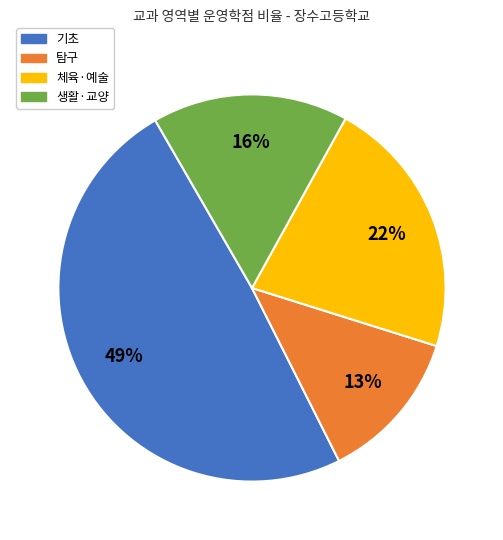

How many slices are in this pie chart?

4